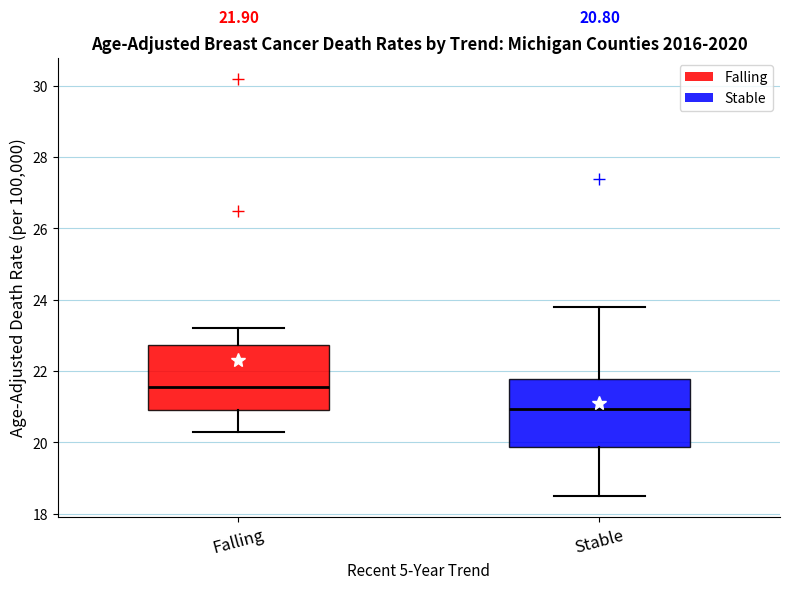

Which box's median line is the lowest?

Stable